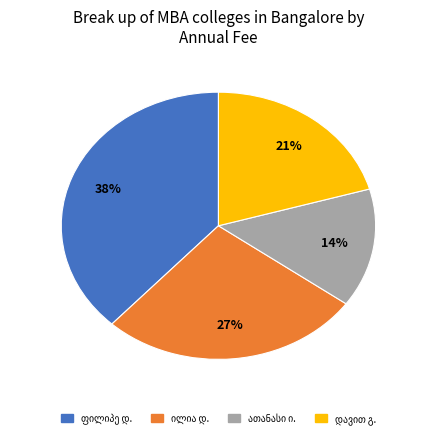

Is there any slice that represents more than half of the pie?

No